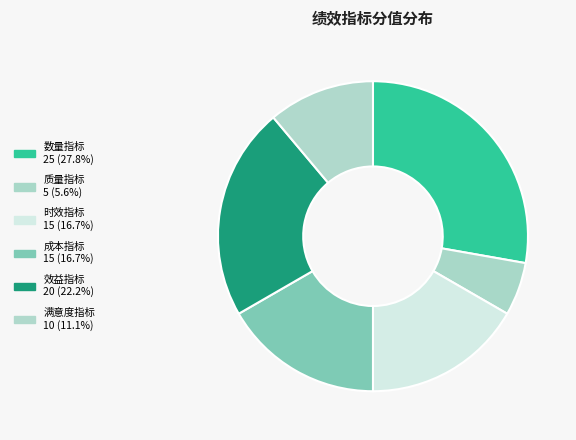

Does any single category account for the majority?

No